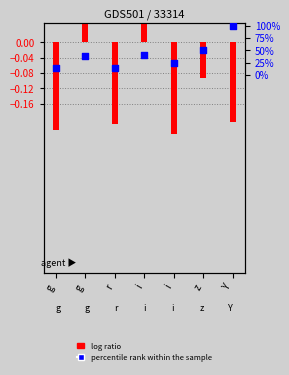

Which series has the largest total across all categories?

percentile rank within the sample